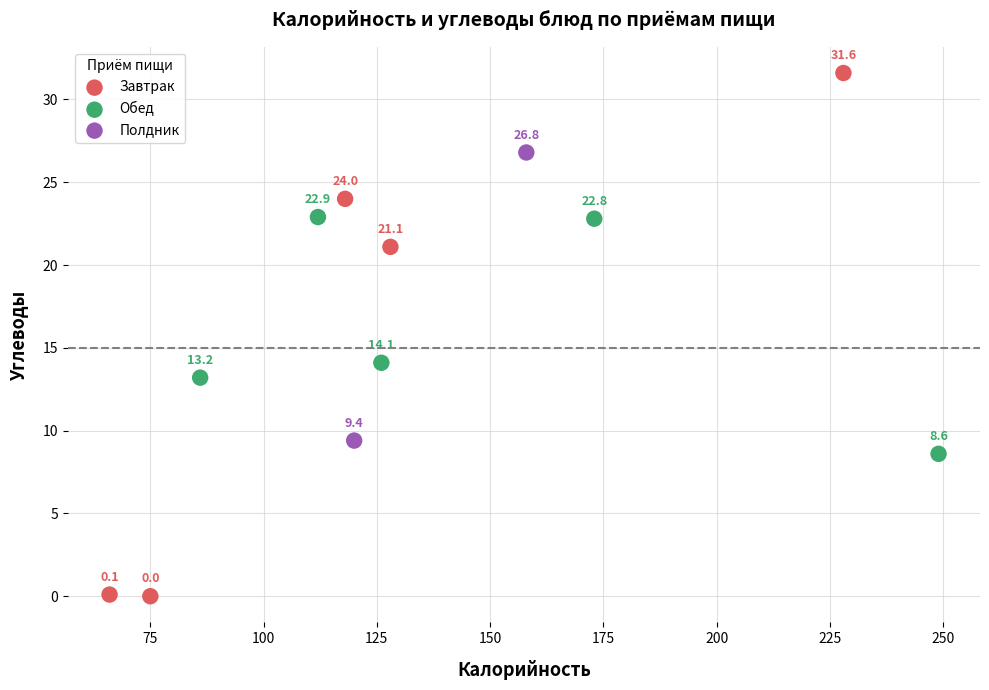

Which series has the widest spread of Y values?

Завтрак